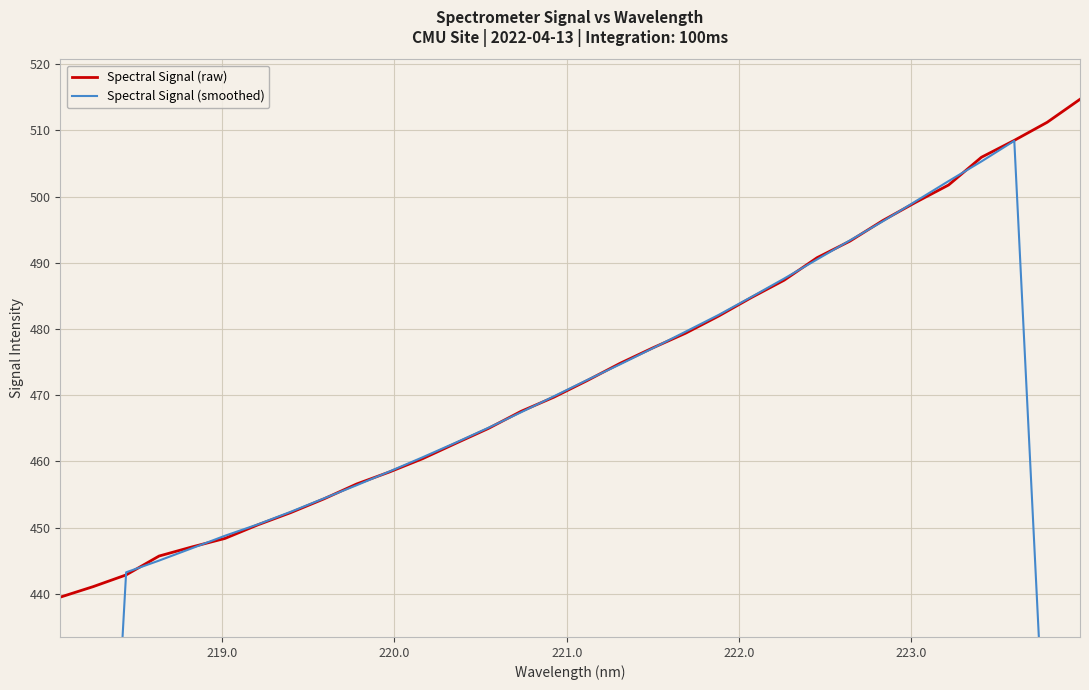

What is the maximum value for Spectral Signal (raw)?

514.7